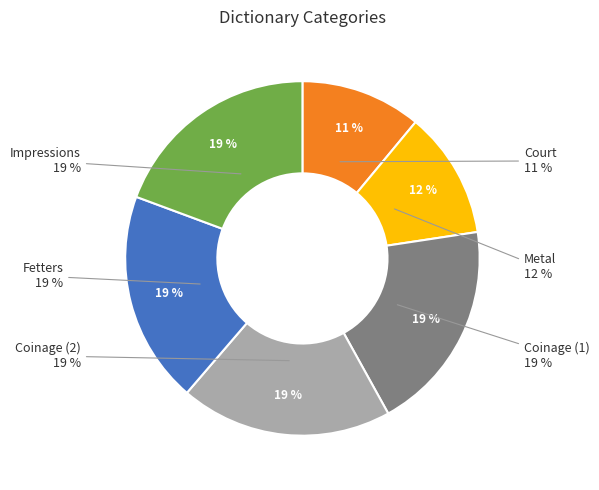

Rank the categories by value from lowest to highest.

Court, Metal, Coinage (1), Coinage (2), Fetters, Impressions